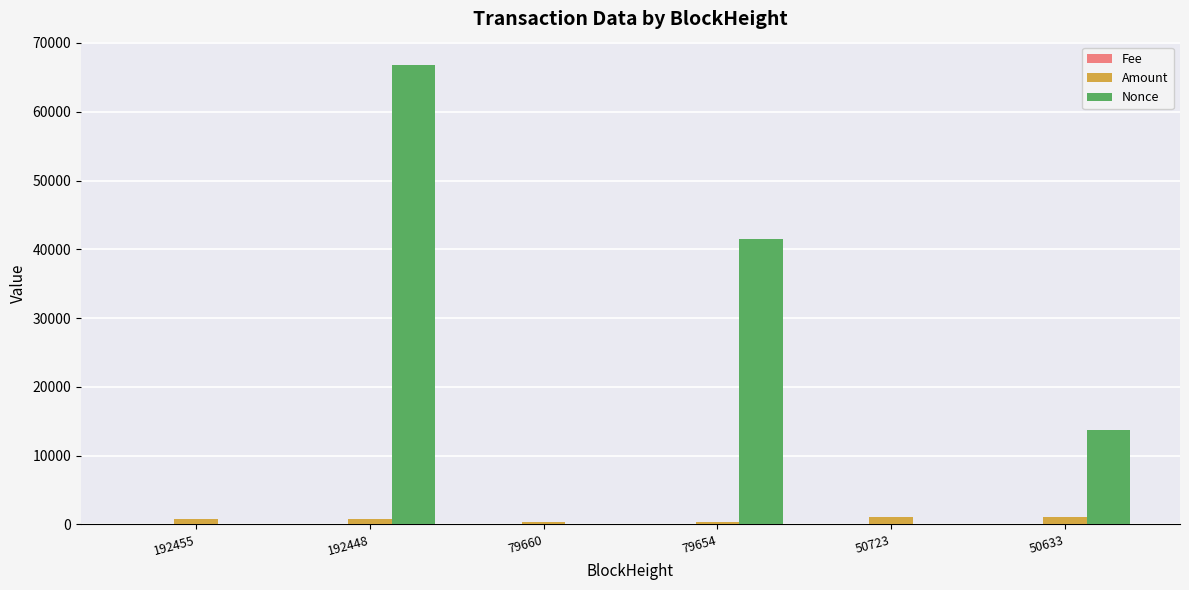

Which series has the largest total across all categories?

Nonce